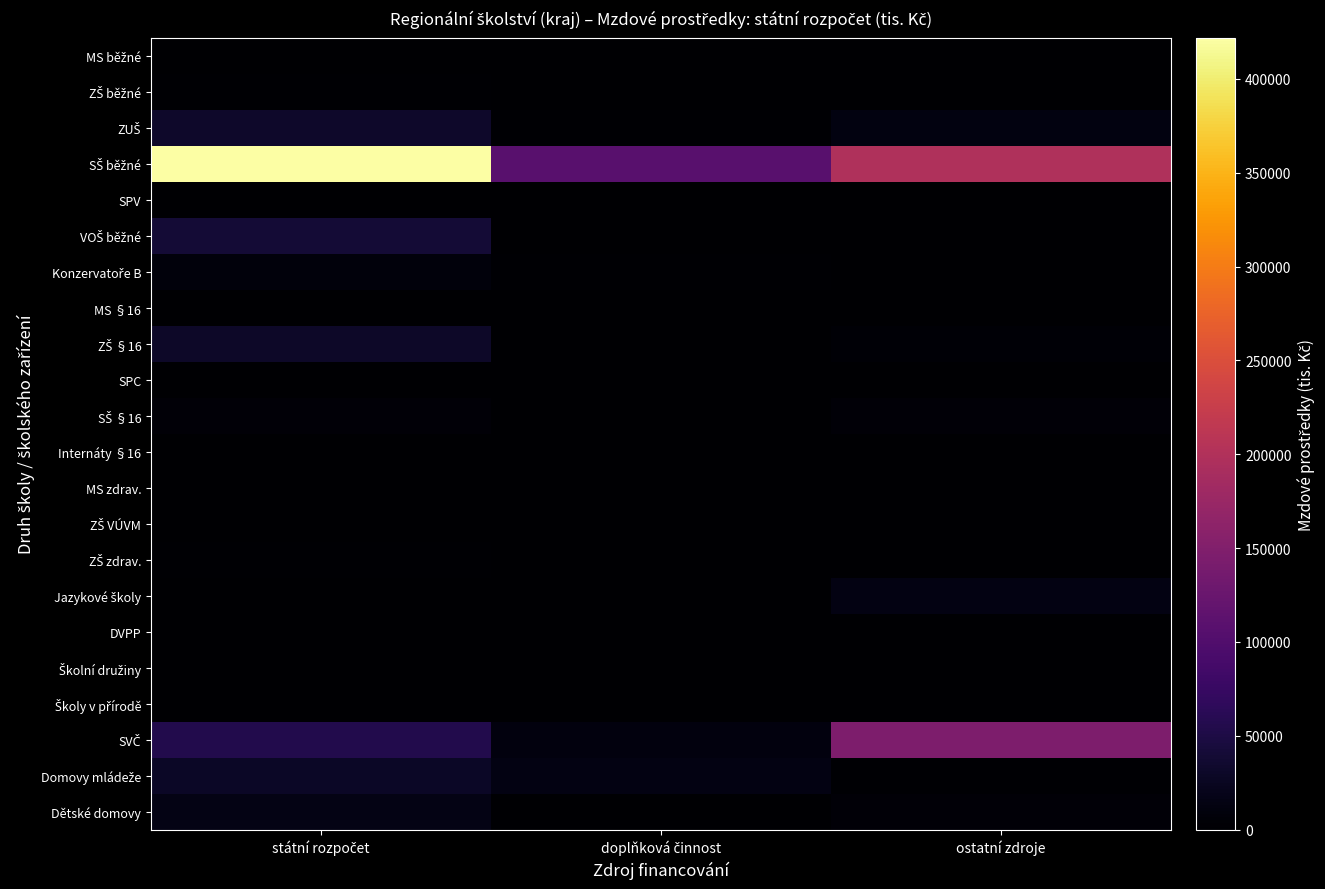

At státní rozpočet, list the series in order from smallest to largest.

SPV, ZŠ VÚVM, Jazykové školy, DVPP, Školy v přírodě, MS zdrav., MS §16, MS běžné, Školní družiny, SPC, Internáty §16, ZŠ zdrav., ZŠ běžné, SŠ §16, Konzervatoře B, Dětské domovy, Domovy mládeže, ZŠ §16, ZUŠ, VOŠ běžné, SVČ, SŠ běžné